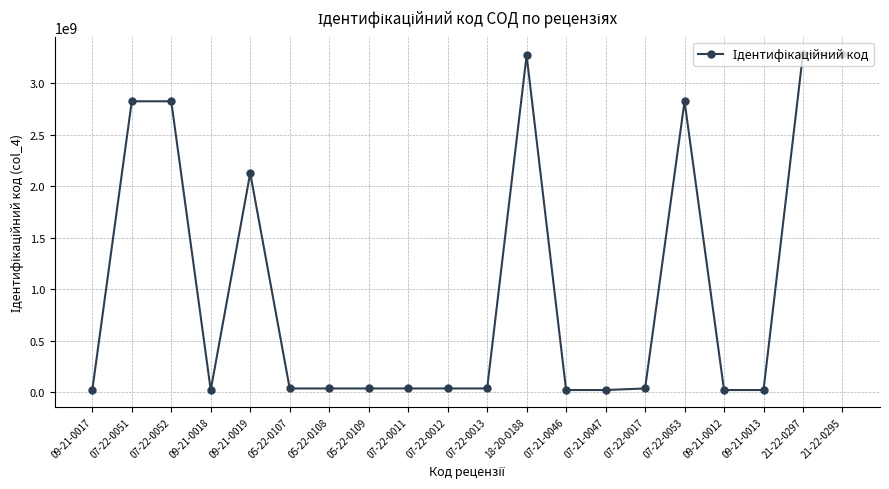

How many values are below 39162789?

9